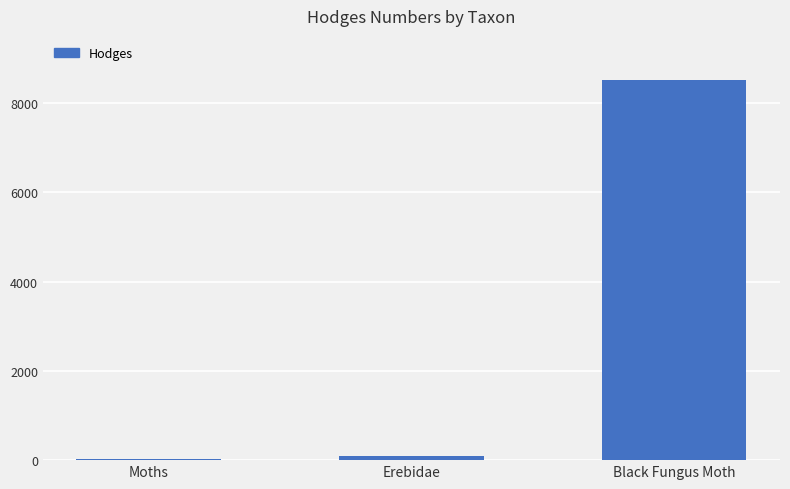

The chart shows a value of 3050.2 at Black Fungus Moth. True or false?

False